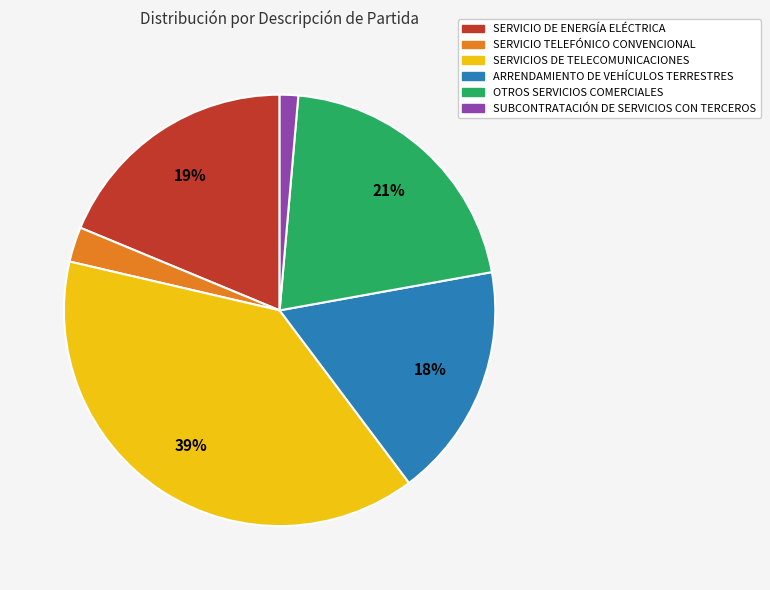

What is the smallest slice in the pie chart?

SUBCONTRATACIÓN DE SERVICIOS CON TERCEROS